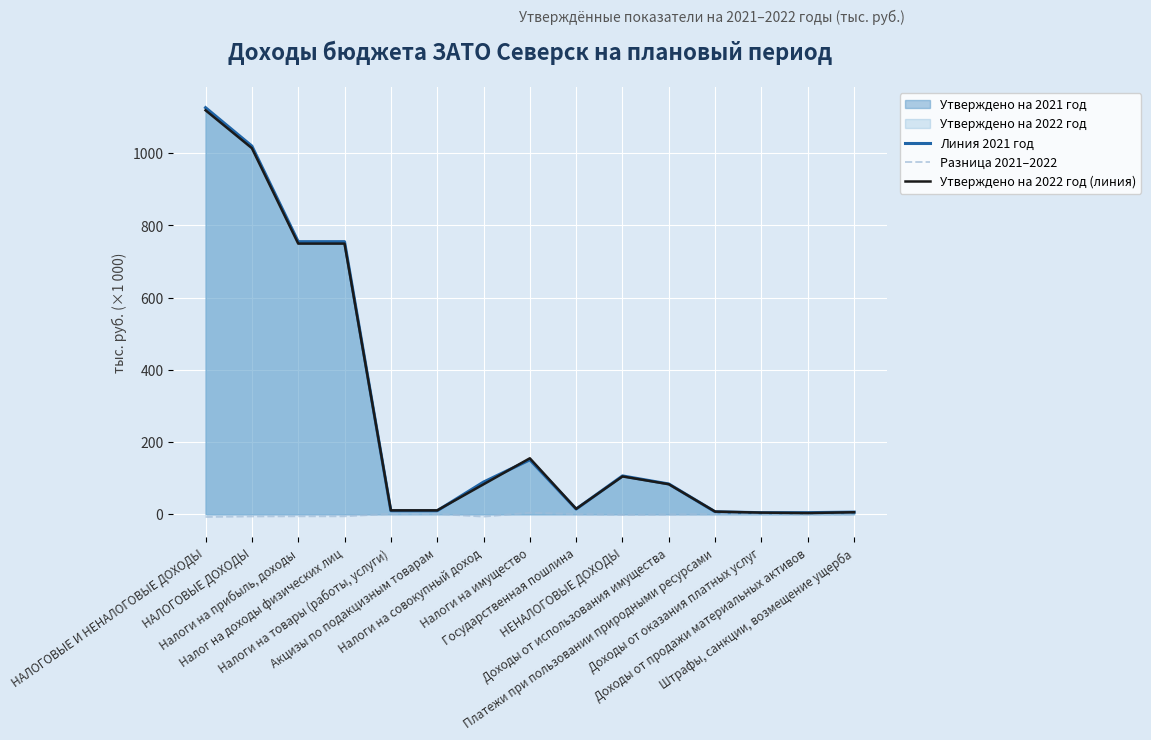

What is the highest value of the Разница 2021–2022 series?

4.2